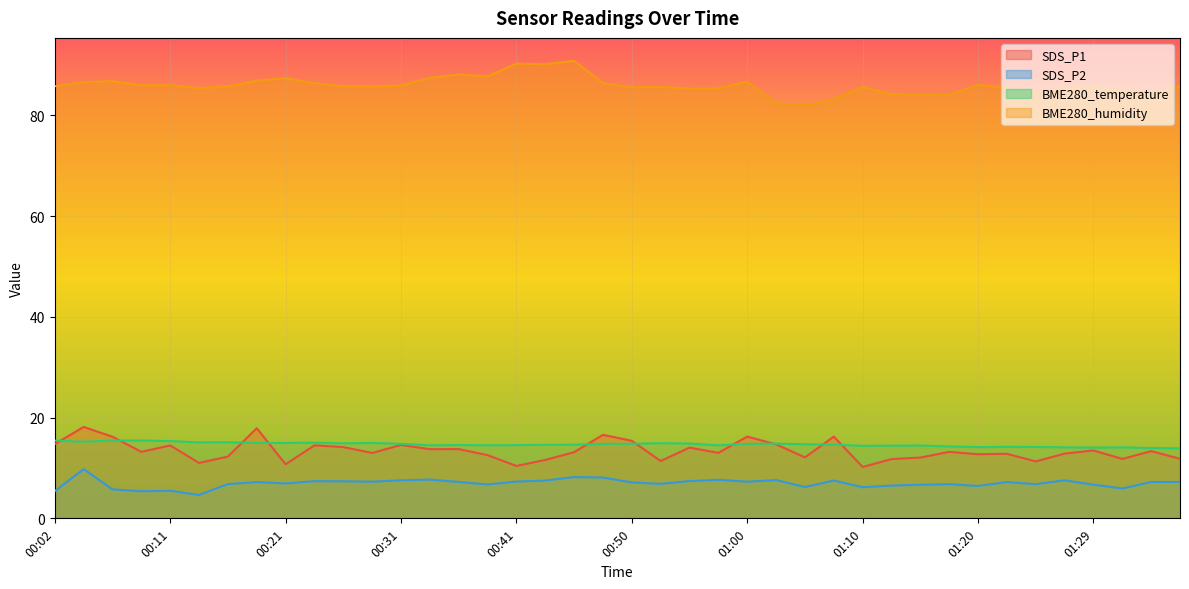

How many categories are shown in the chart?

40